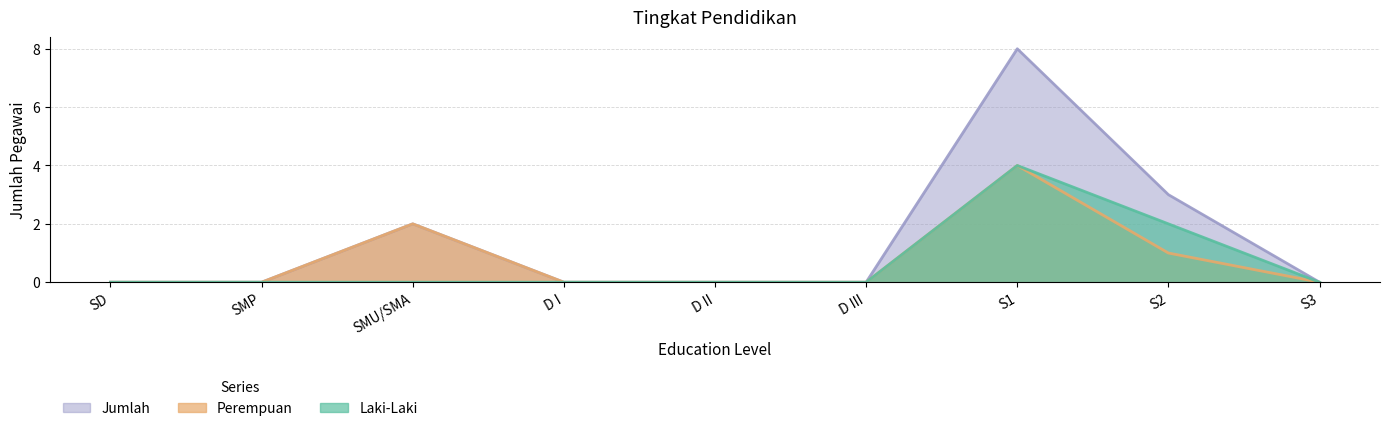

What is the label of the 6th point from the right?

D I